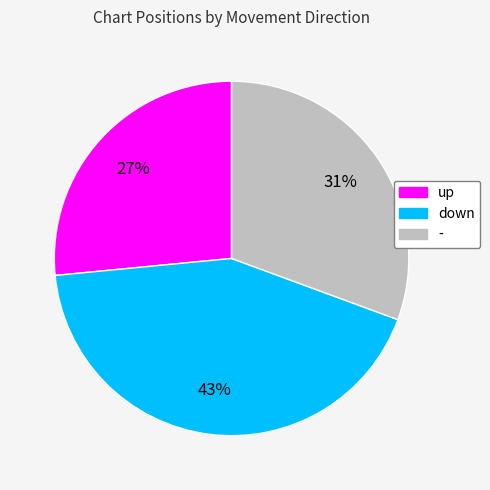

Is it true that - is 31% of the pie?

True